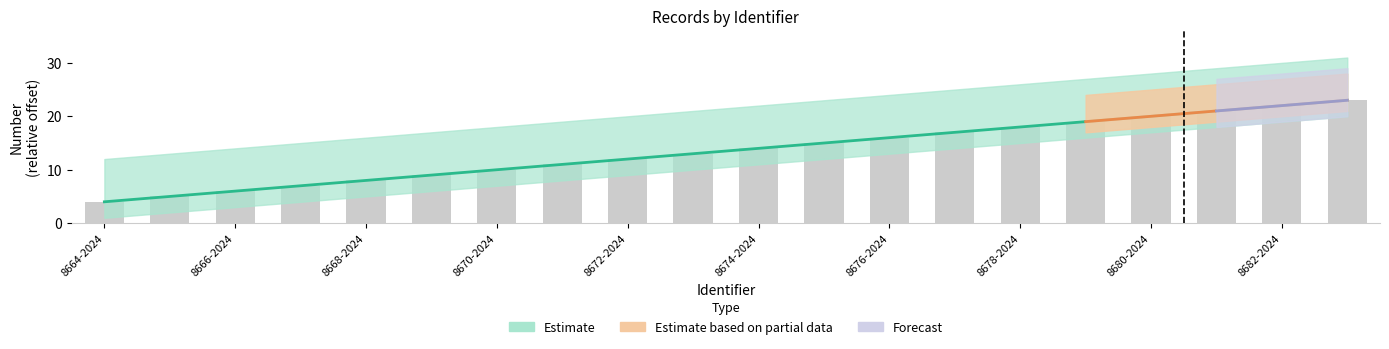

At which label does the data first exceed 14?

8675-2024